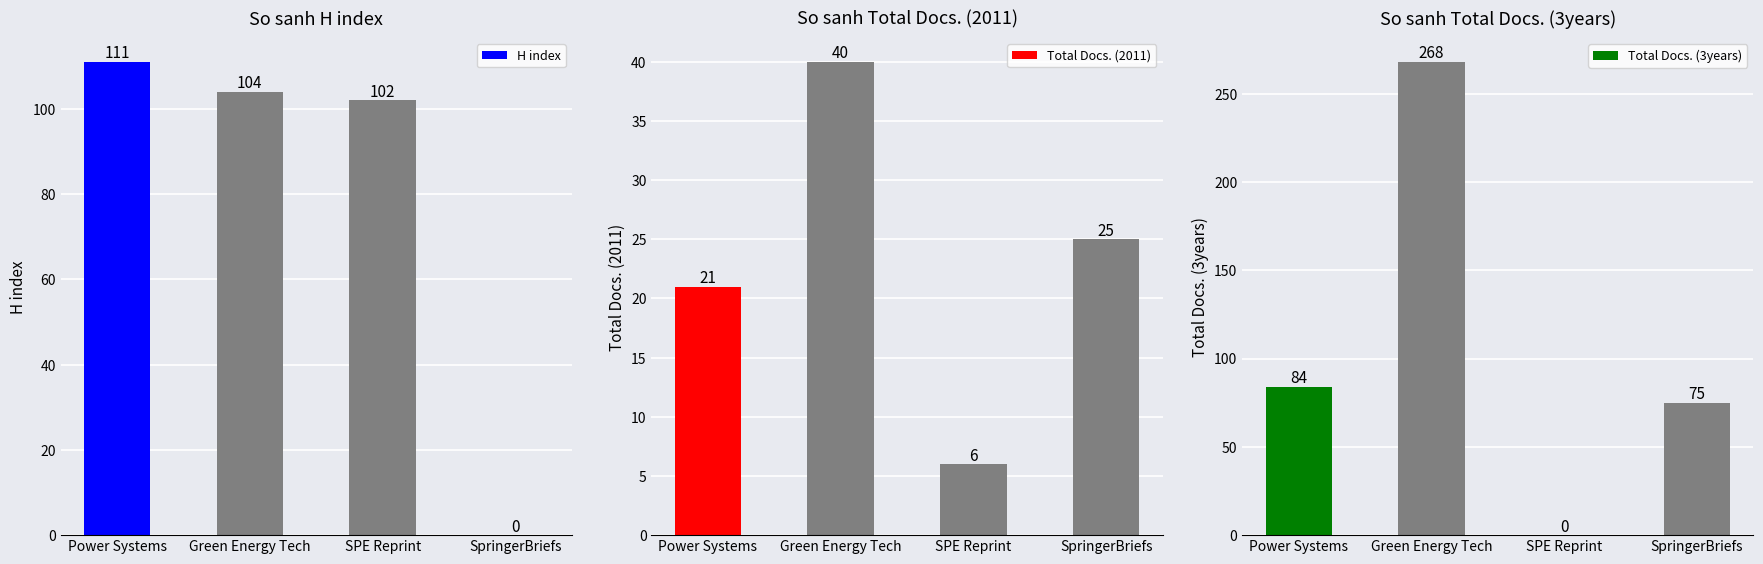

What position from the right is Power Systems?

4